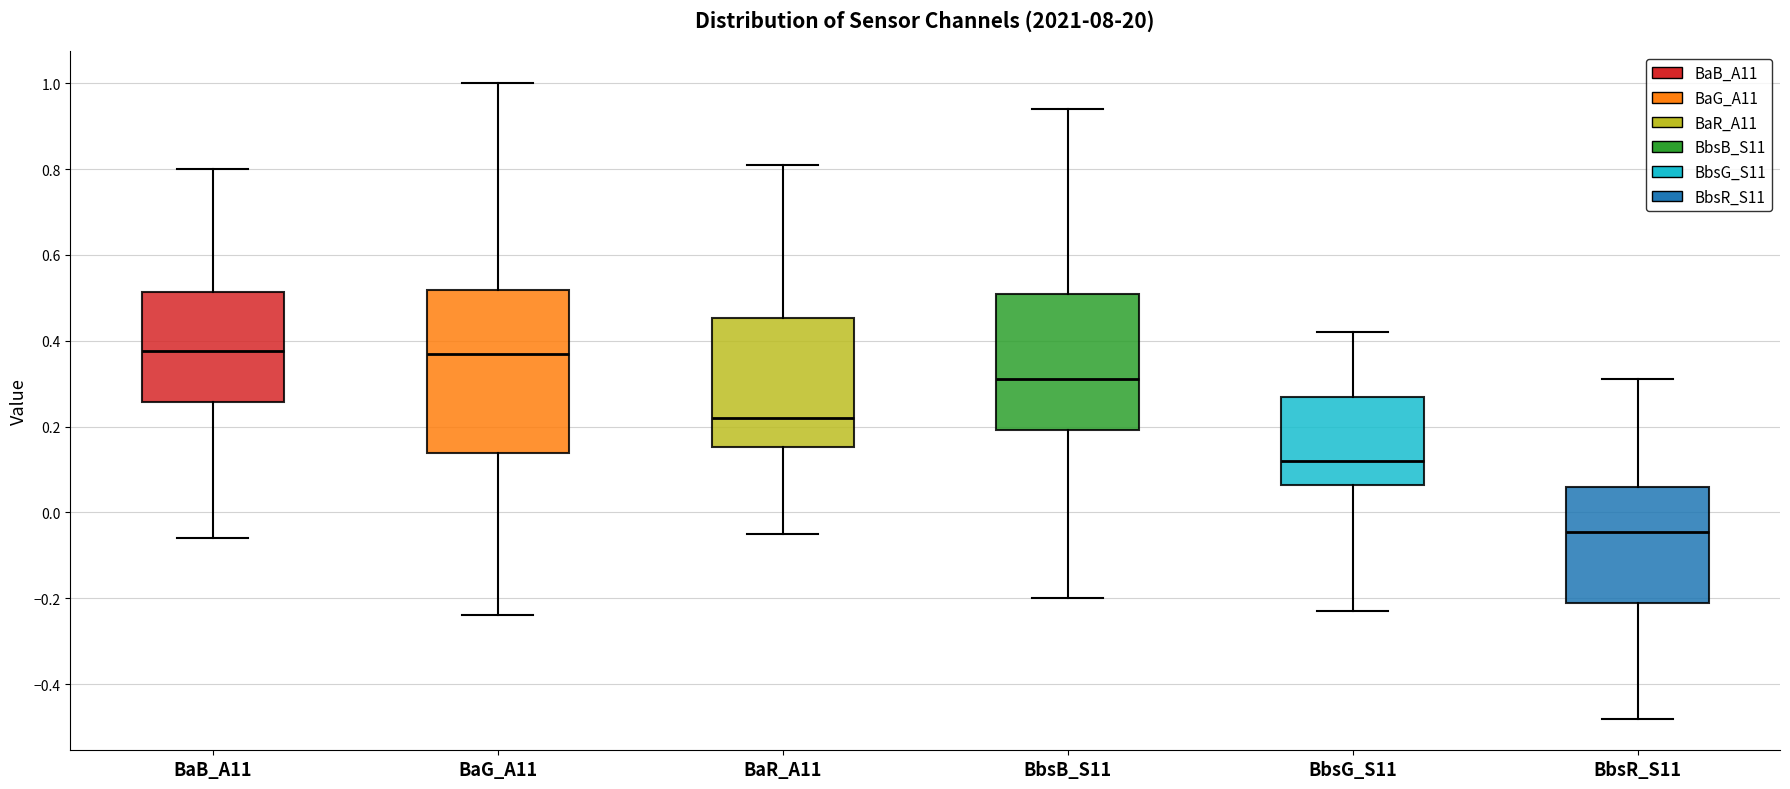

Reading left to right, transcribe this box plot: for each box, give where its median line is, the range the box spans, and where its two whiskers end, as read against the y-axis. The values are not printed on the chart, so give them approximately, as read against the axis.

BaB_A11: median 0.38, box 0.26 to 0.52, whiskers -0.06 to 0.80
BaG_A11: median 0.38, box 0.14 to 0.52, whiskers -0.24 to 1.00
BaR_A11: median 0.22, box 0.16 to 0.46, whiskers -0.04 to 0.82
BbsB_S11: median 0.32, box 0.20 to 0.52, whiskers -0.20 to 0.94
BbsG_S11: median 0.12, box 0.06 to 0.28, whiskers -0.22 to 0.42
BbsR_S11: median -0.04, box -0.20 to 0.06, whiskers -0.48 to 0.32